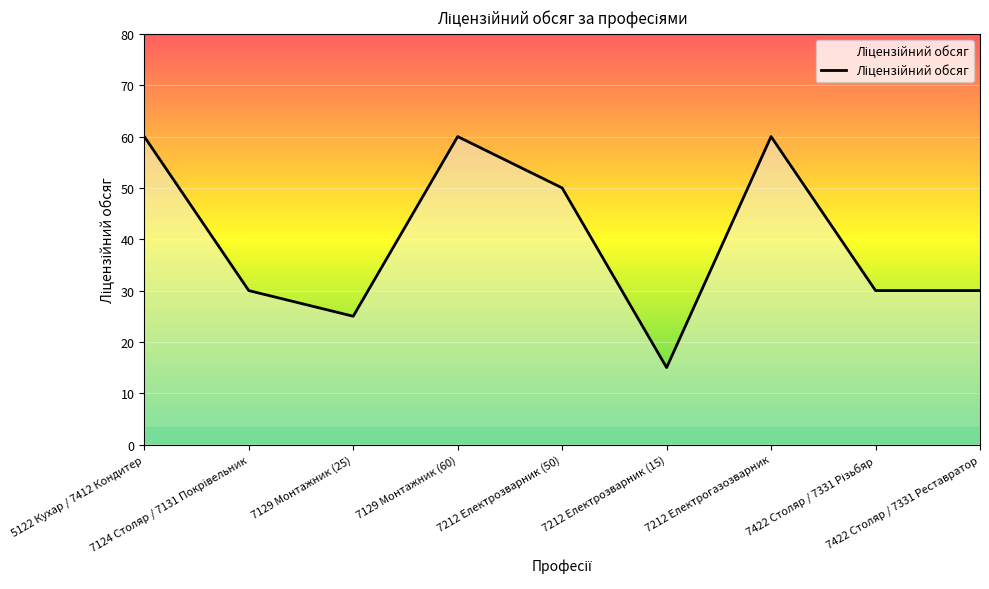

How many lines are shown in the chart?

1